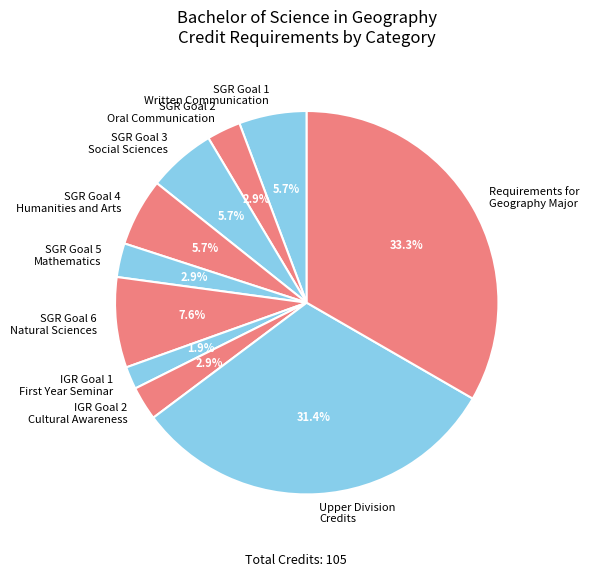

How many segments does this pie chart have?

10